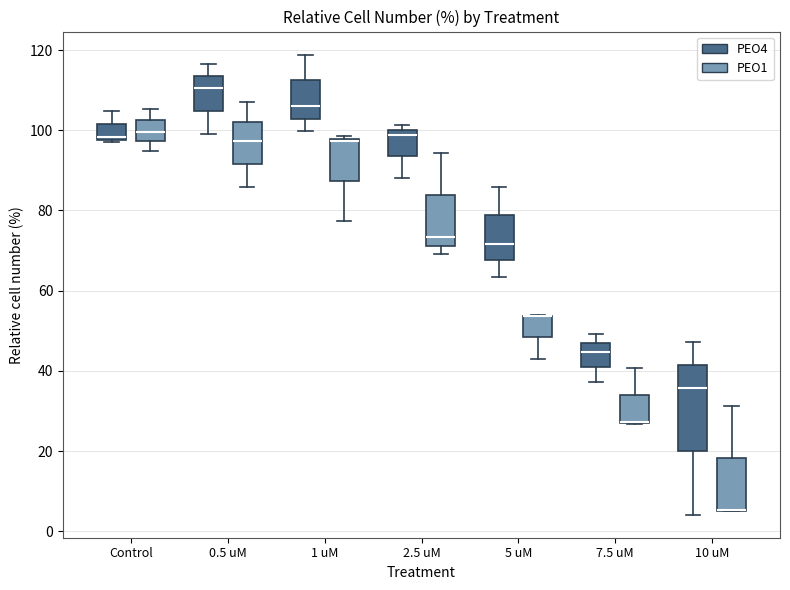

Reading left to right, read every box against the y-axis: the position of its median line, the range the box covers, and the ends of its whiskers. The values are not printed on the chart, so give them approximately, as read against the axis.

Control (PEO4): median 98 (just above the box's lower edge), box 98 to 102, whiskers 96 to 104
Control (PEO1): median 100, box 98 to 102, whiskers 94 to 106
0.5 uM (PEO4): median 110, box 104 to 114, whiskers 98 to 116
0.5 uM (PEO1): median 98, box 92 to 102, whiskers 86 to 106
1 uM (PEO4): median 106, box 102 to 112, whiskers 100 to 118
1 uM (PEO1): median 98 (just below the box's upper edge), box 88 to 98, whiskers 78 to 98 (just above the box's upper edge)
2.5 uM (PEO4): median 98, box 94 to 100, whiskers 88 to 102
2.5 uM (PEO1): median 74, box 72 to 84, whiskers 70 to 94
5 uM (PEO4): median 72, box 68 to 78, whiskers 64 to 86
5 uM (PEO1): median 54 (drawn on the box's upper edge), box 48 to 54, whiskers 44 to 54
7.5 uM (PEO4): median 44, box 42 to 48, whiskers 38 to 50
7.5 uM (PEO1): median 28 (drawn on the box's lower edge), box 28 to 34, whiskers 26 to 40
10 uM (PEO4): median 36, box 20 to 42, whiskers 4 to 48
10 uM (PEO1): median 6 (drawn on the box's lower edge), box 6 to 18, whiskers 6 to 32